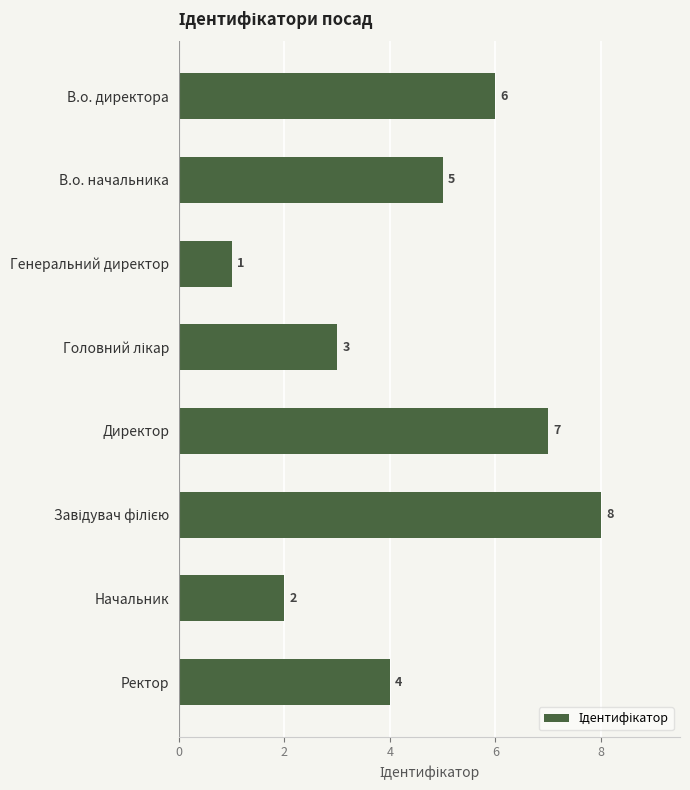

Reading top to bottom, transcribe all the data shown in this chart.

6	5	1	3	7	8	2	4